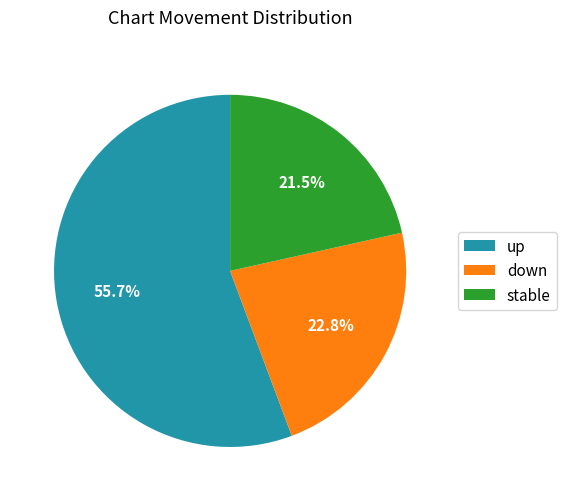

Rank the categories by value from lowest to highest.

stable, down, up